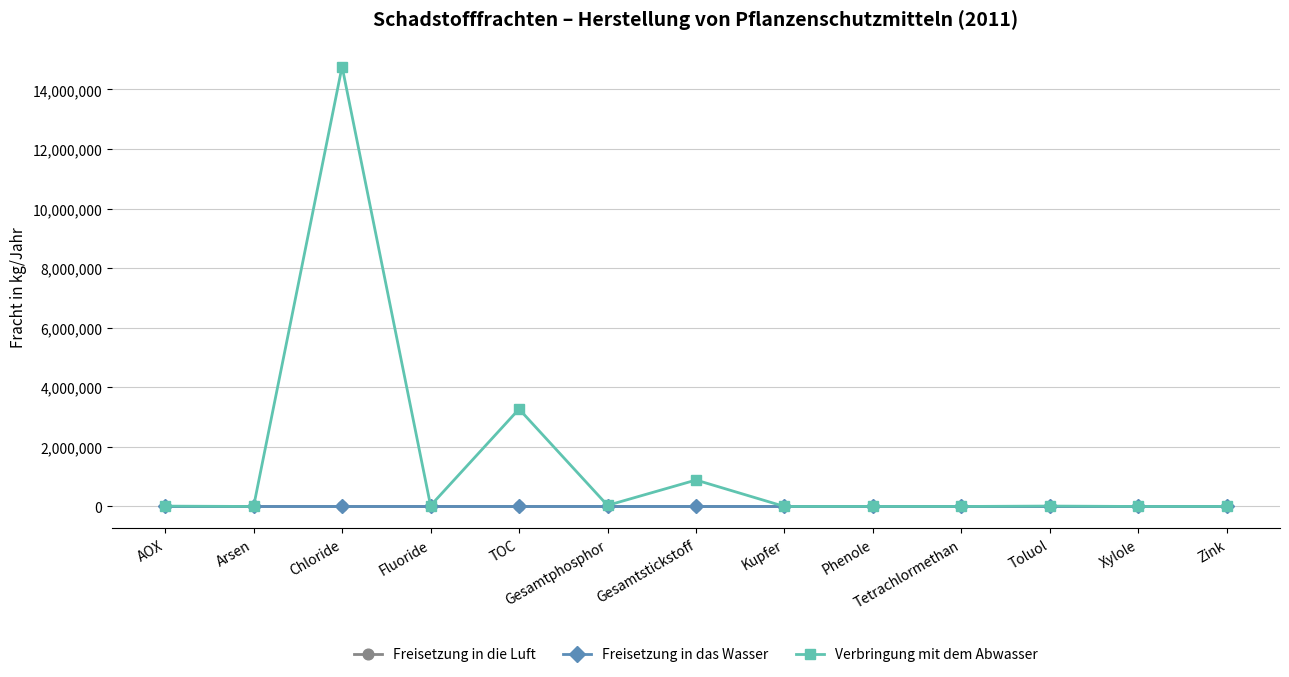

Is this an area chart (filled region under the line)?

No